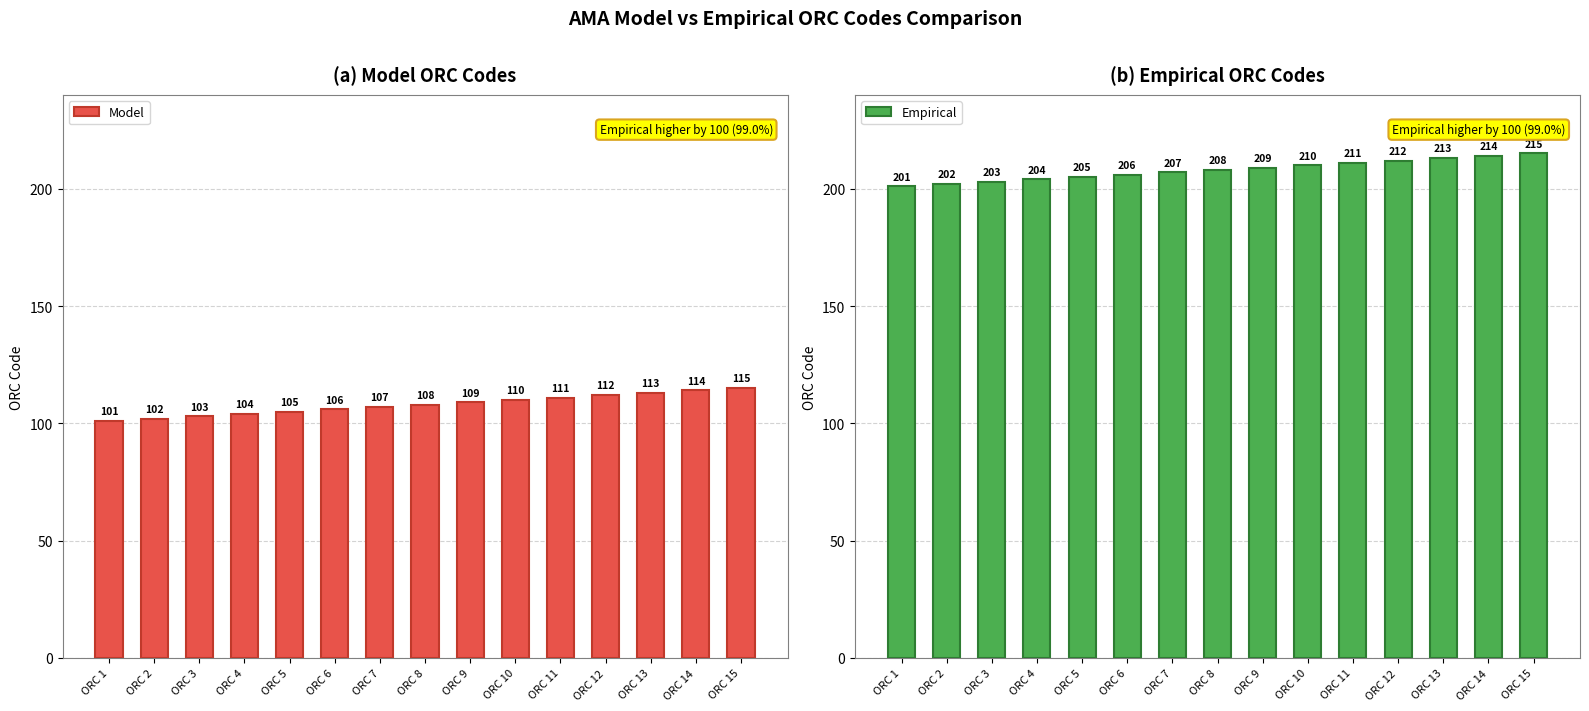

Which series has the largest total across all categories?

Empirical